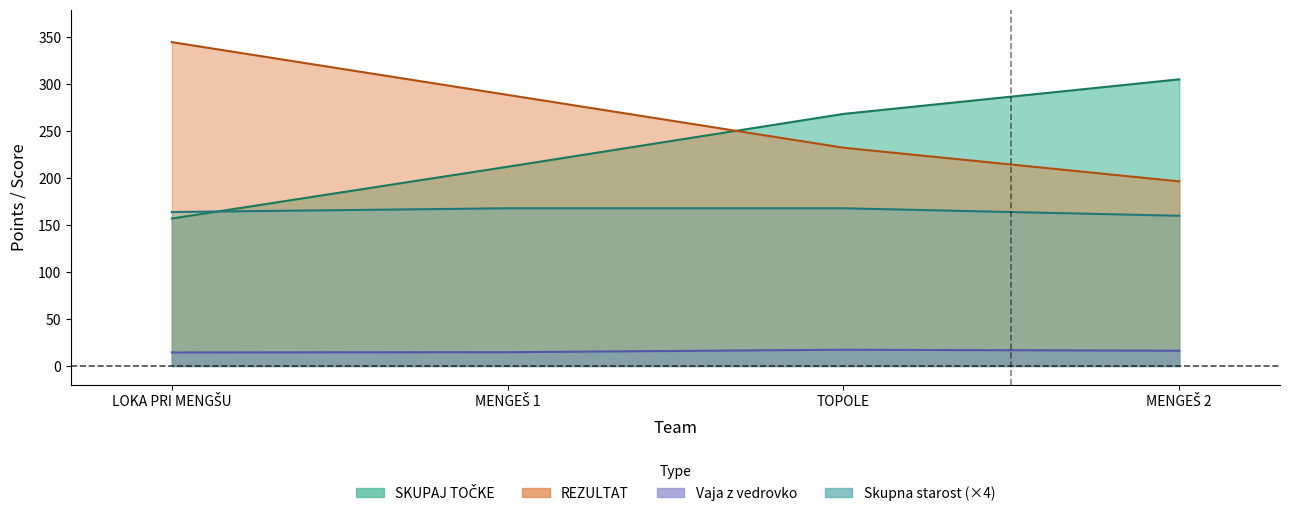

Is the value of Vaja z vedrovko at TOPOLE greater than the value of REZULTAT at TOPOLE?

No